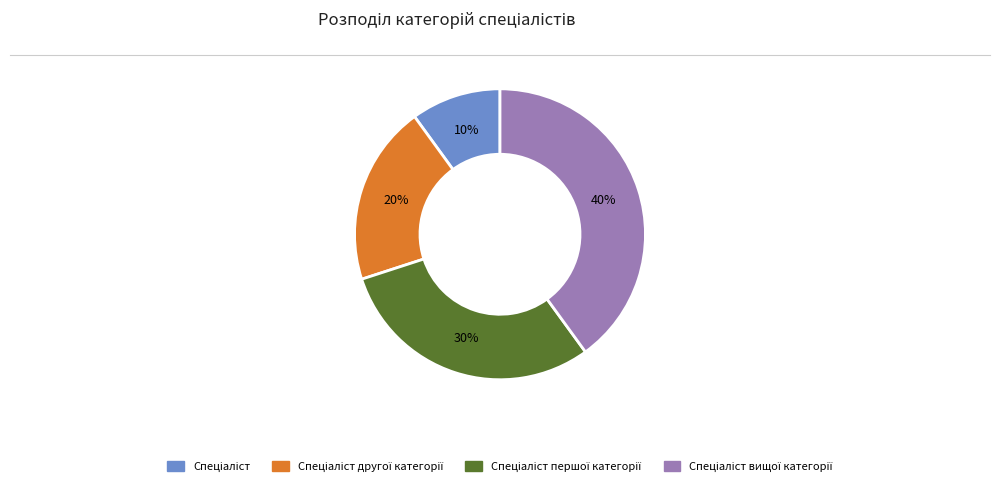

To the nearest percent, what is the average slice percentage?

25%